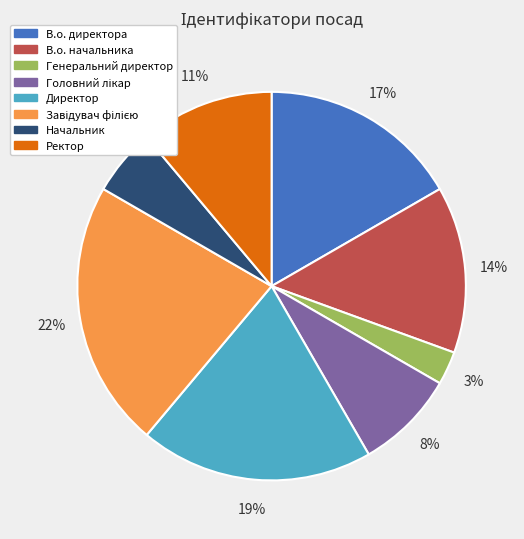

Between Генеральний директор and В.о. директора, which is larger?

В.о. директора